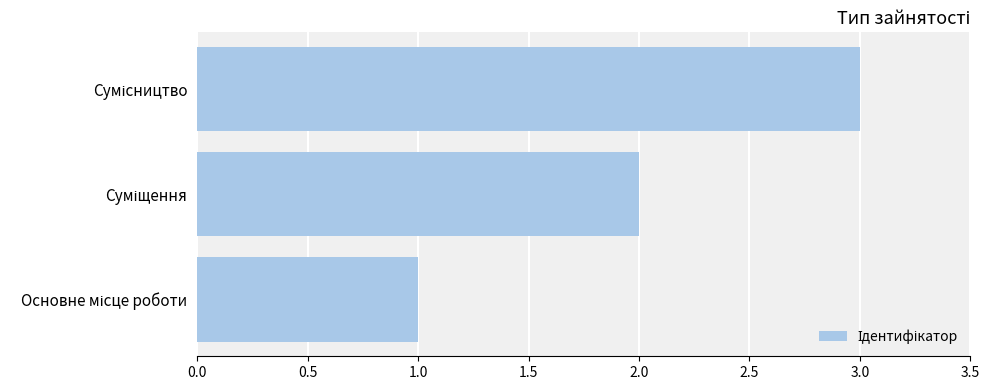

What is the greatest value displayed?

3